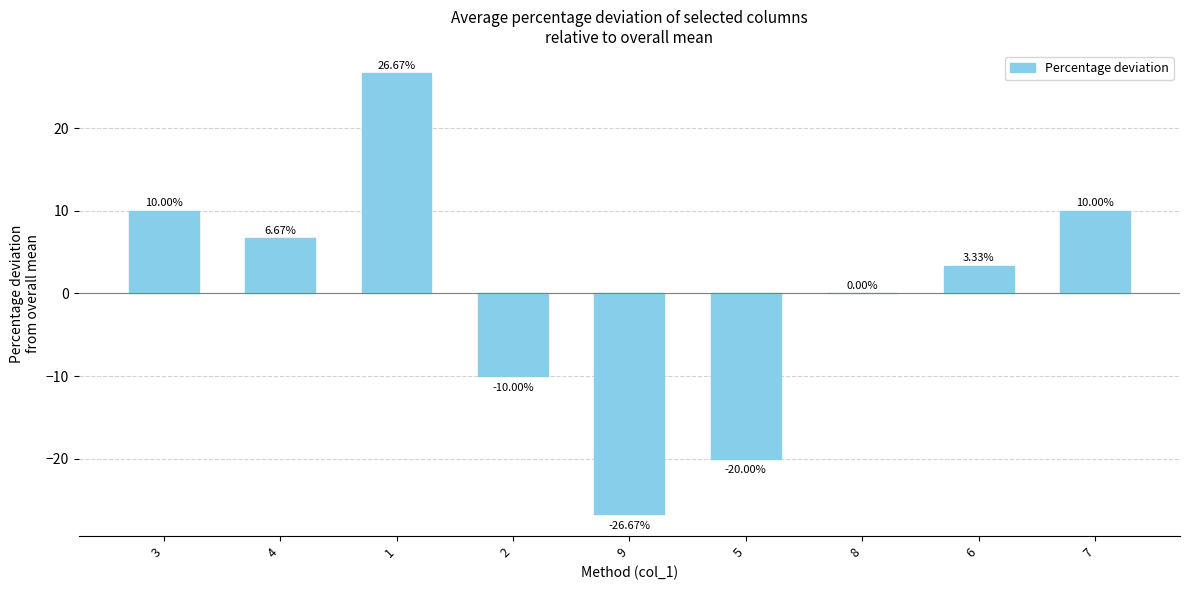

The value at 5 is -20.0. True or false?

True